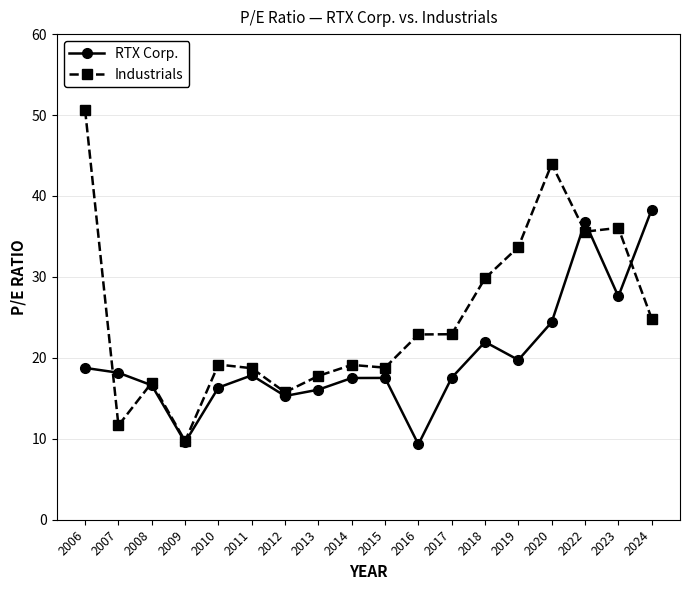

Is this an area chart (filled region under the line)?

No